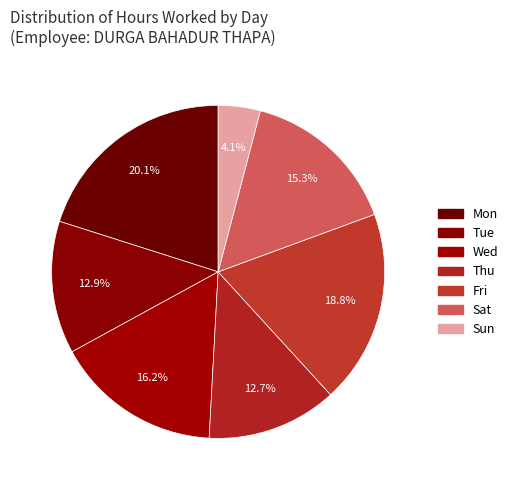

What portion of the pie excludes Fri?

81.2%